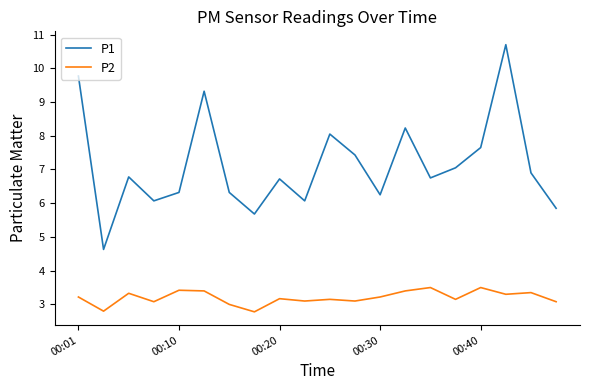

How many lines are shown in the chart?

2